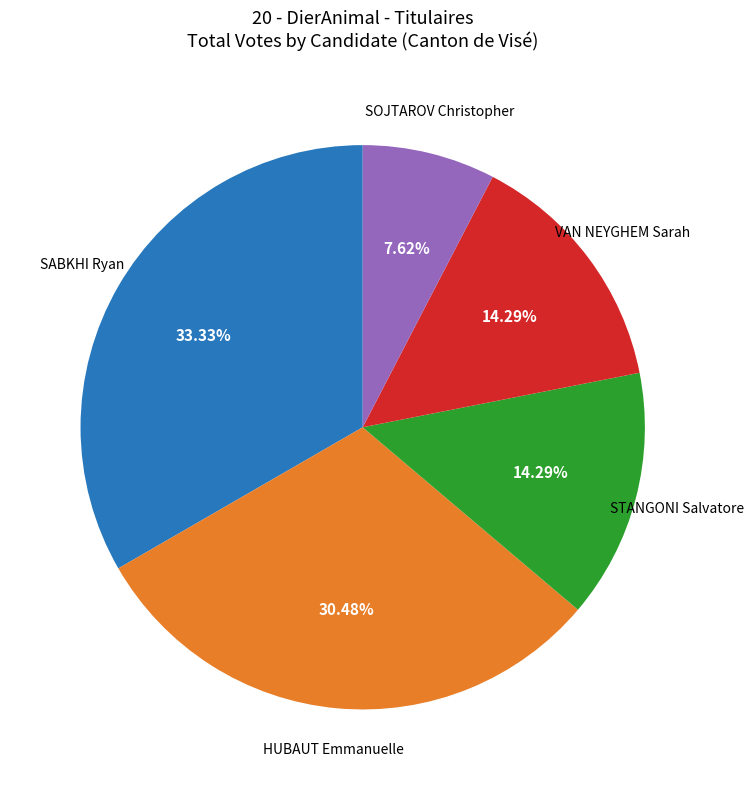

Is there a majority slice in this chart?

No